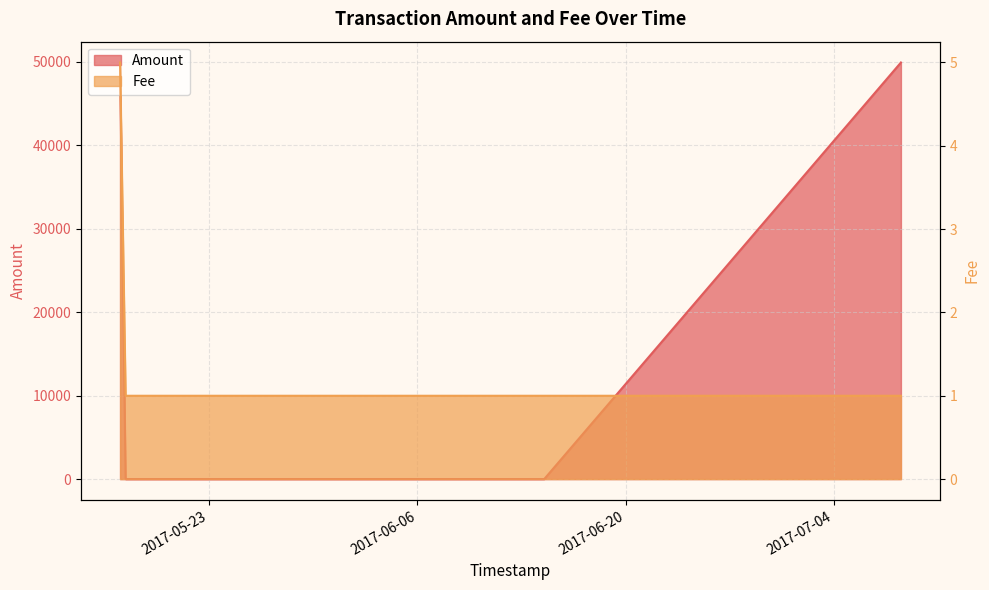

Between 2017-05-17 09:29:05 and 2017-06-13 23:30:46, which series saw the biggest shift?

Amount